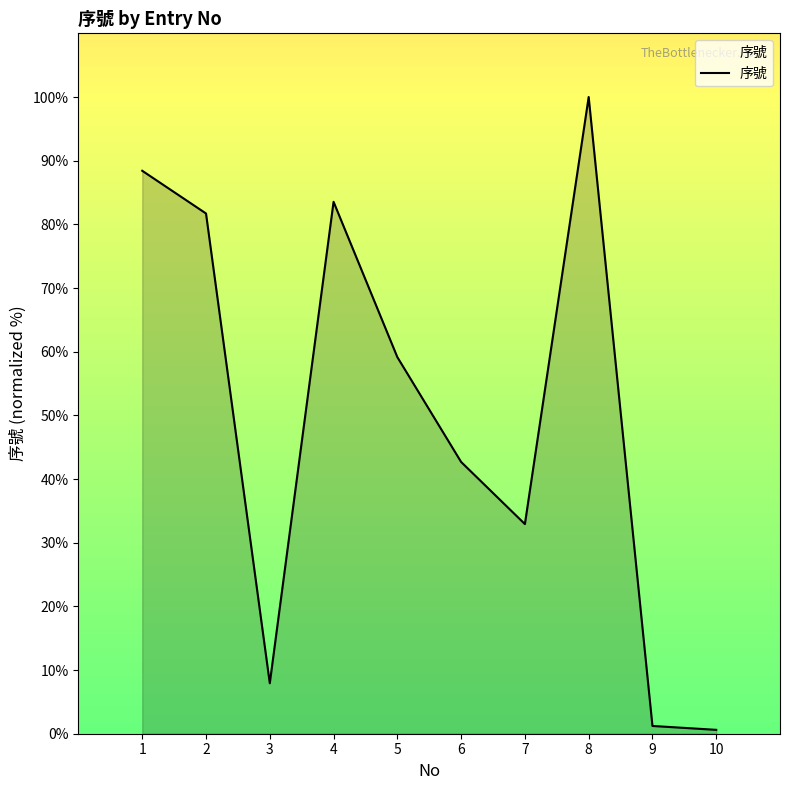

How many lines are shown in the chart?

1